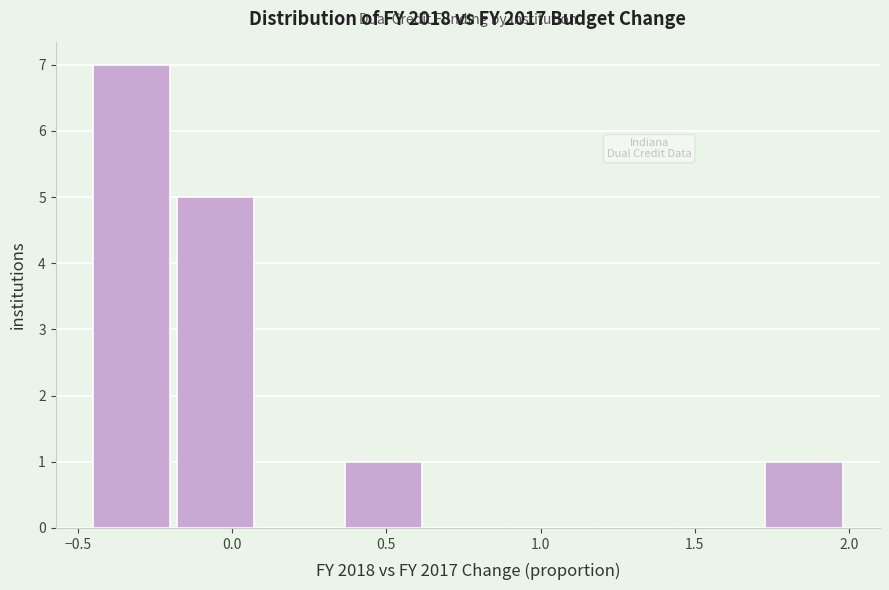

Reading left to right, list every bar in this chart as the range it spans on the x-axis followed by its height. Neither the bar edges nor the heights are printed on the chart, so give them approximately, as read against the axes.

-0.45 to -0.20: 7
-0.20 to 0.10: 5
0.10 to 0.35: 0
0.35 to 0.65: 1
0.65 to 0.90: 0
0.90 to 1.20: 0
1.20 to 1.45: 0
1.45 to 1.75: 0
1.75 to 2.00: 1